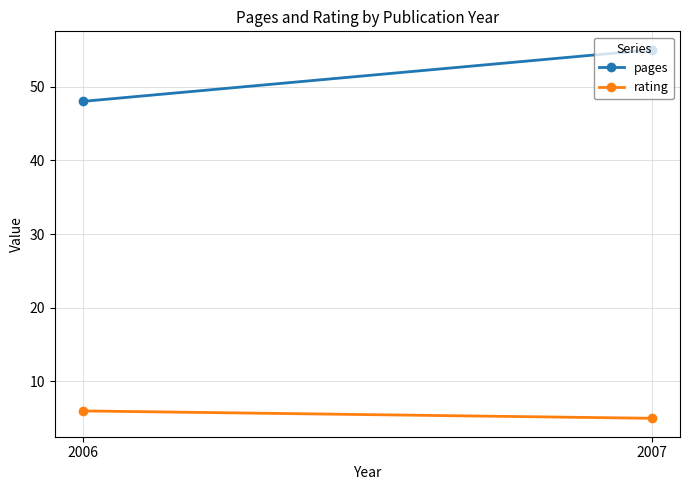

Where is pages nearest to the value 51?

2006